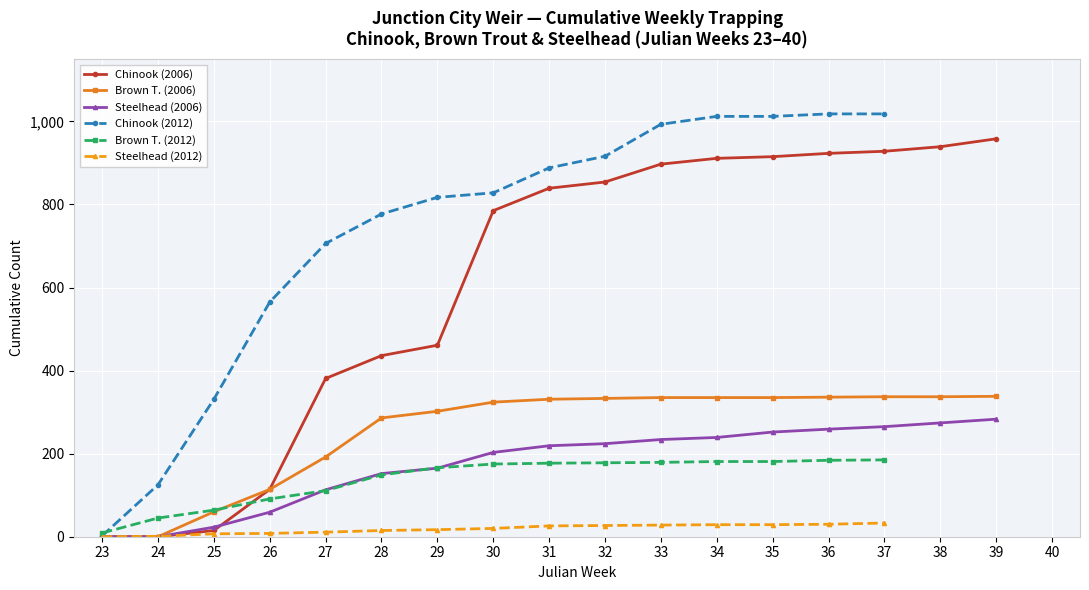

Which series has the widest spread of values?

Chinook (2012)